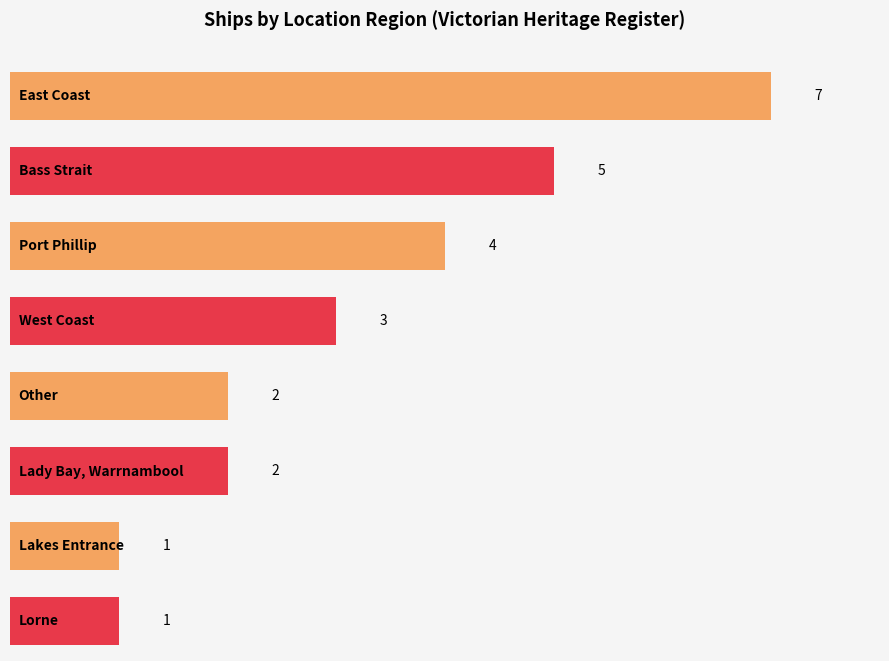

How many values are below 3?

4